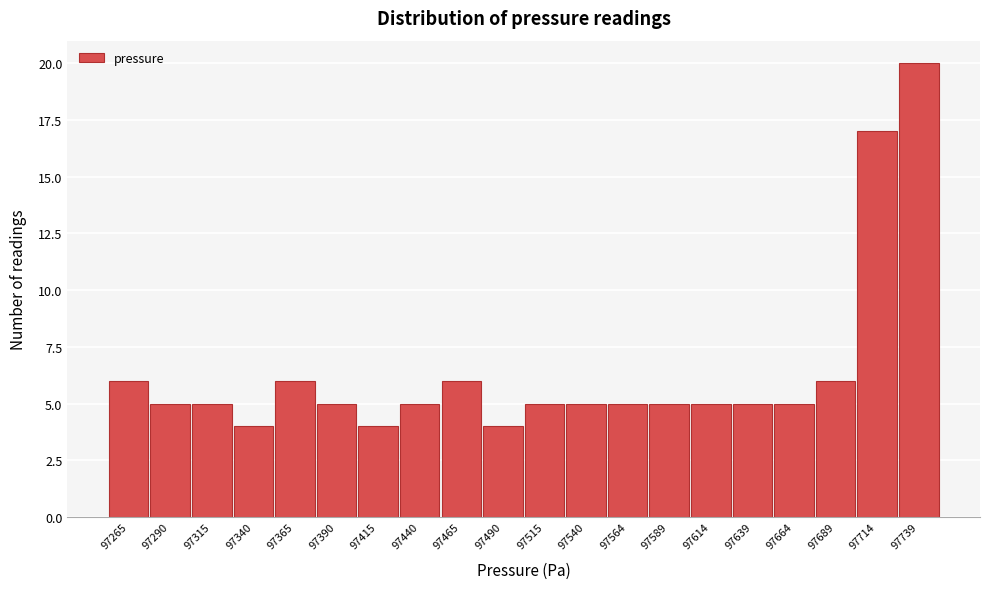

Reading left to right, what are all the values shown in this chart?

97265=6	97290=5	97315=5	97340=4	97365=6	97390=5	97415=4	97440=5	97465=6	97490=4	97515=5	97540=5	97564=5	97589=5	97614=5	97639=5	97664=5	97689=6	97714=17	97739=20